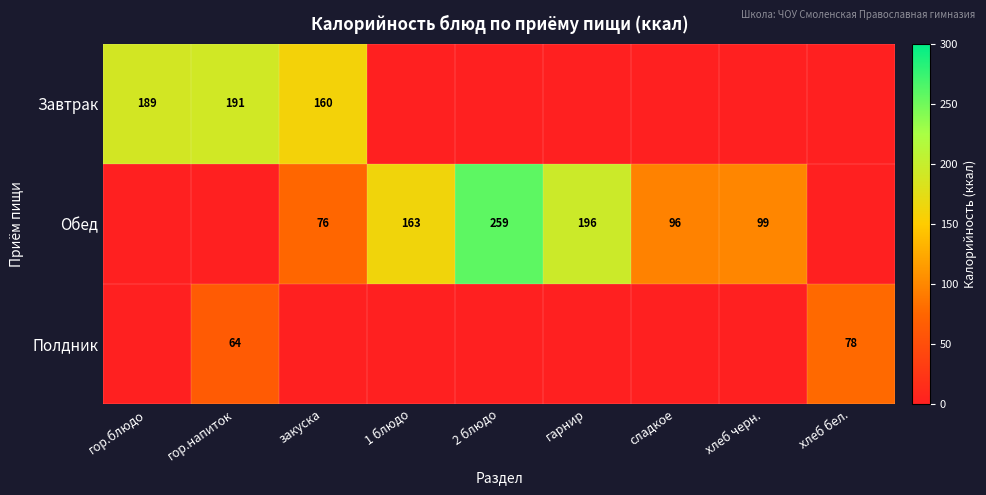

How many distinct data groups are displayed?

3